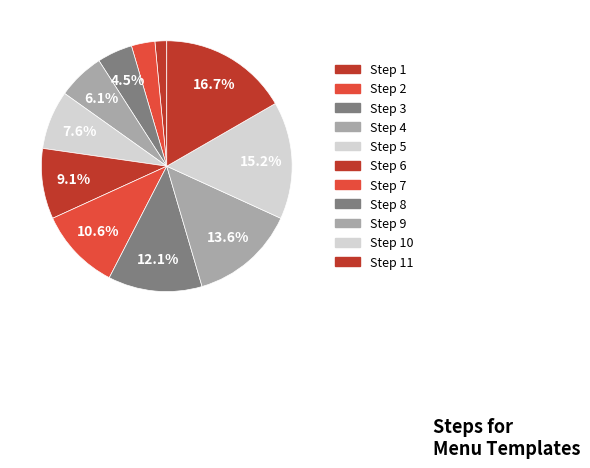

Count the number of slices in the pie.

11